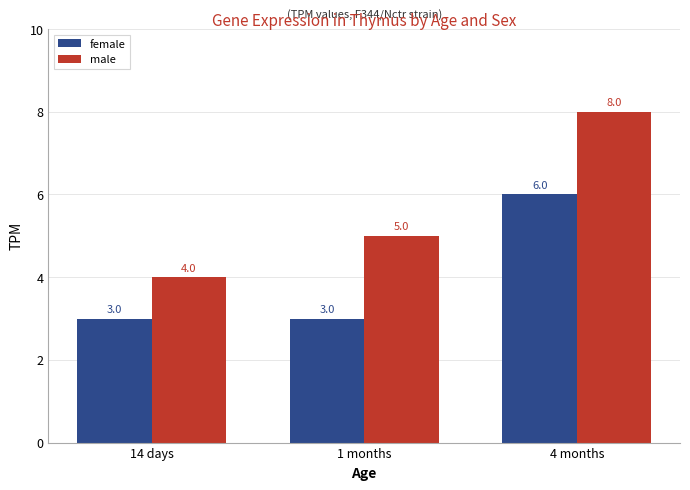

Reading right to left, extract all data points from this chart.

female: 4 months=6	1 months=3	14 days=3
male: 4 months=8	1 months=5	14 days=4